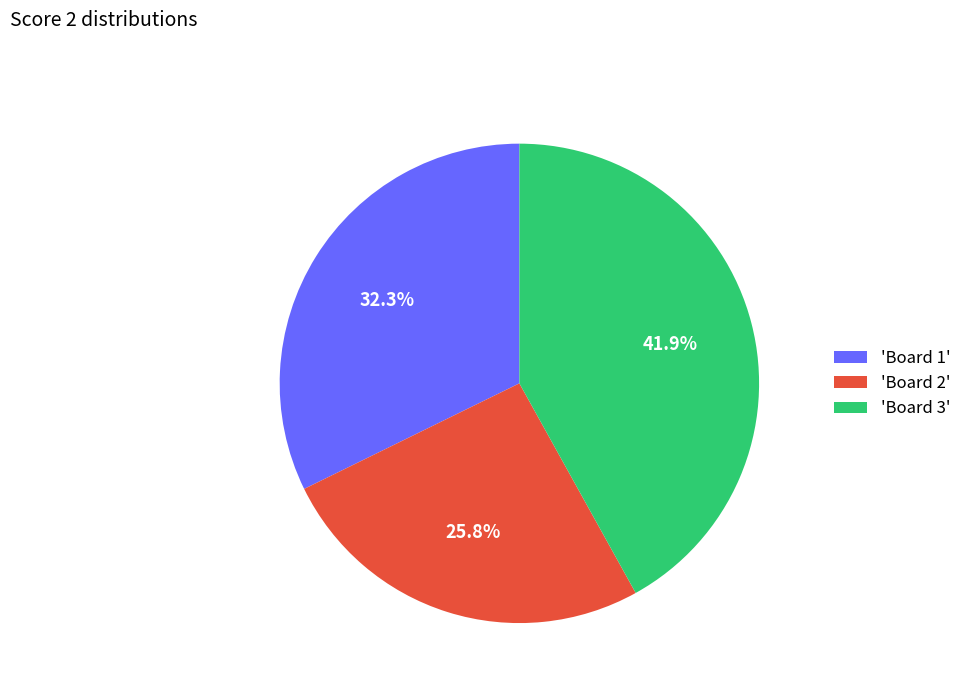

Is there a majority slice in this chart?

No